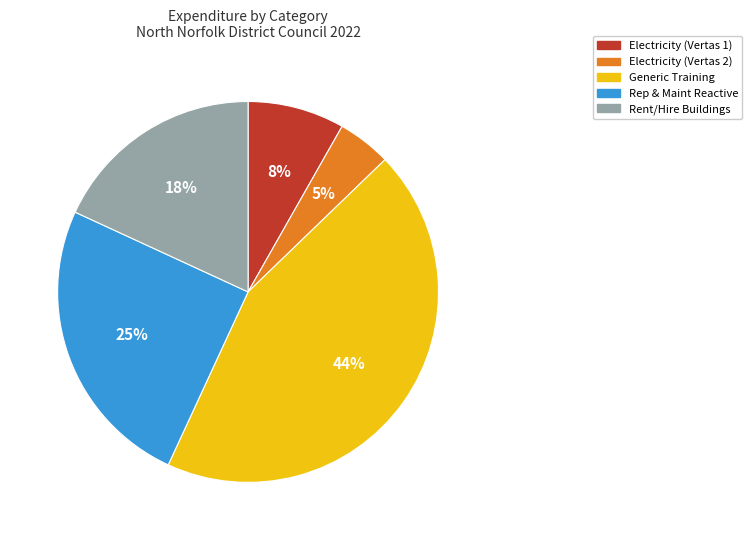

Is it true that Electricity (Vertas 1) is 1% of the pie?

False